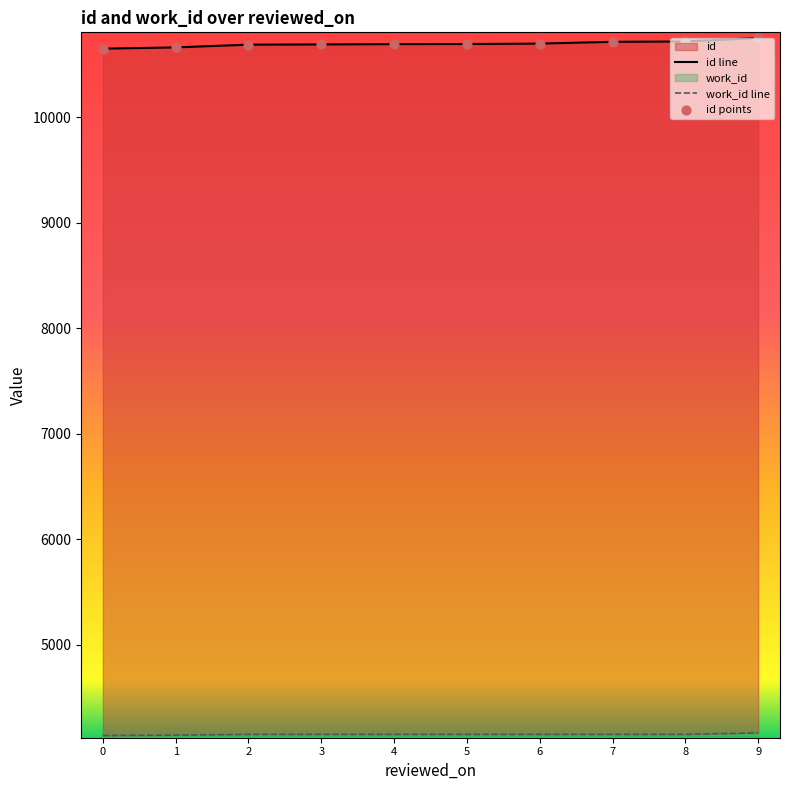

Which series contains the highest Y value?

id